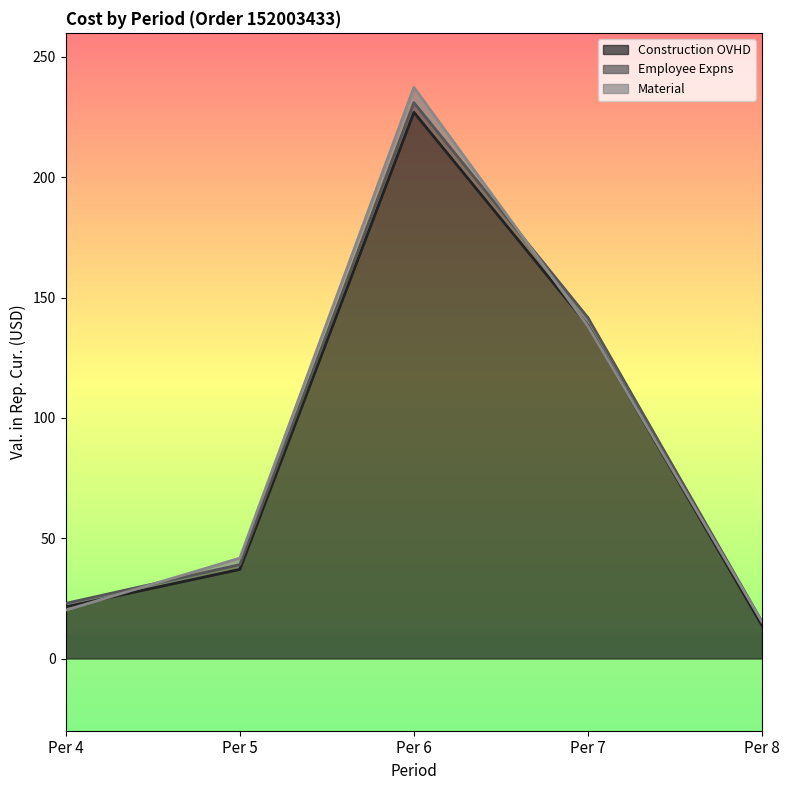

Which category has the lowest value in the Construction OVHD series?

Per 8